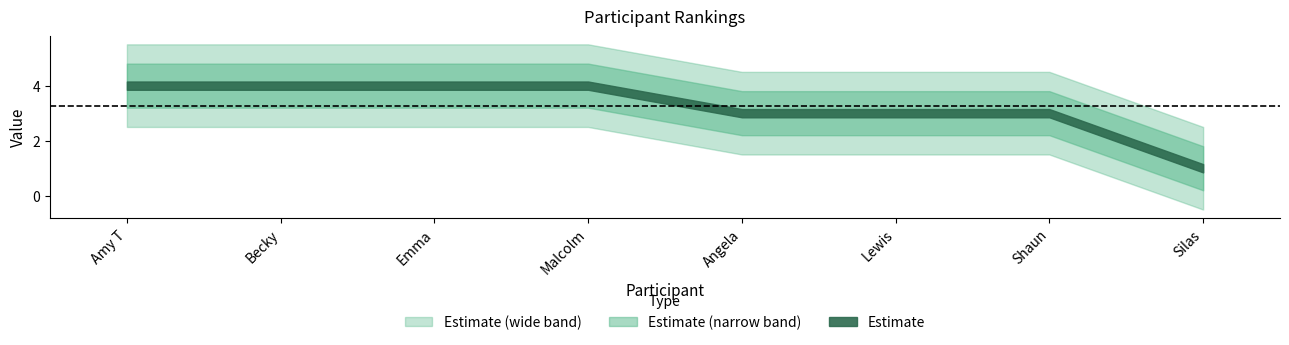

Approximately how many times larger is the value at Shaun compared to Amy T?

0.8